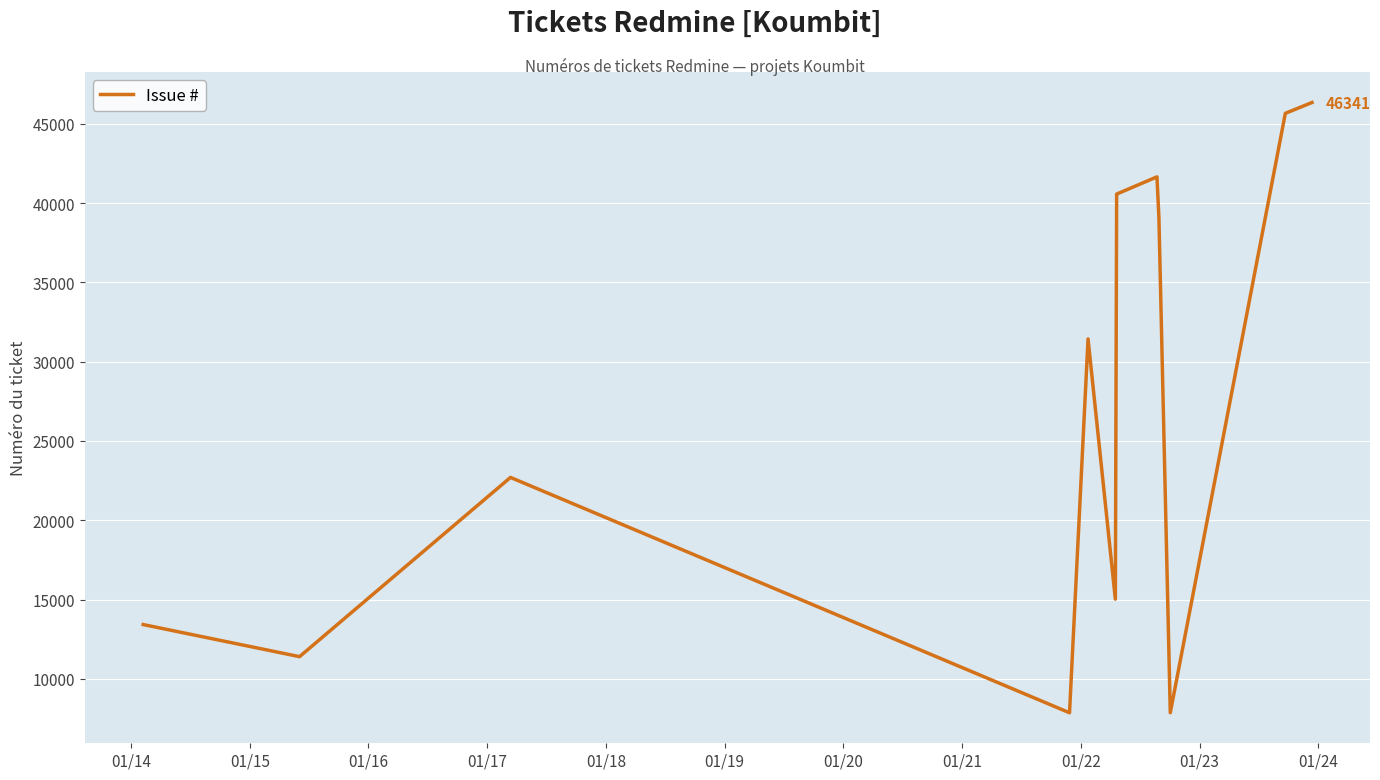

What is the difference between the maximum and minimum values?

38482